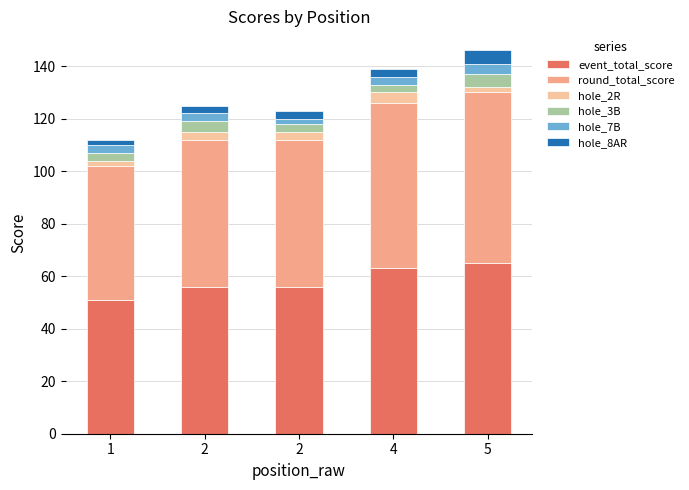

Count the number of categories in the chart.

5